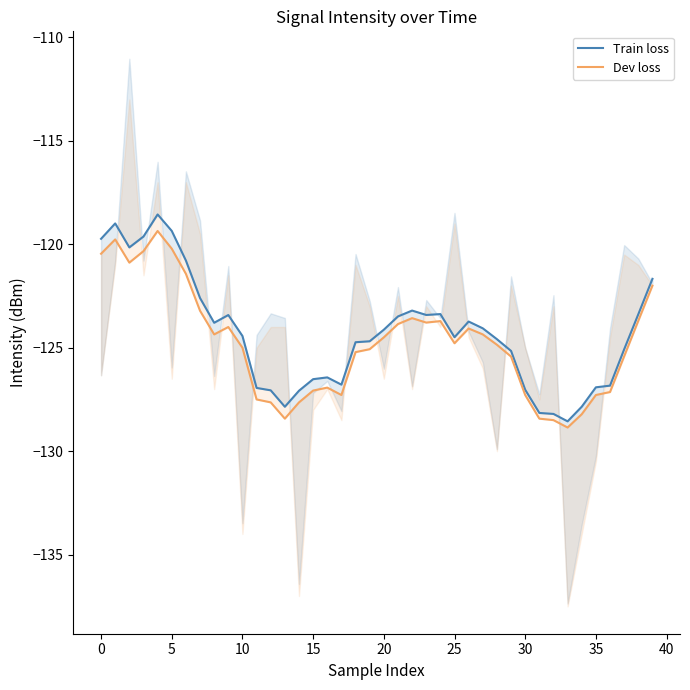

What is the smallest value displayed?

-128.9